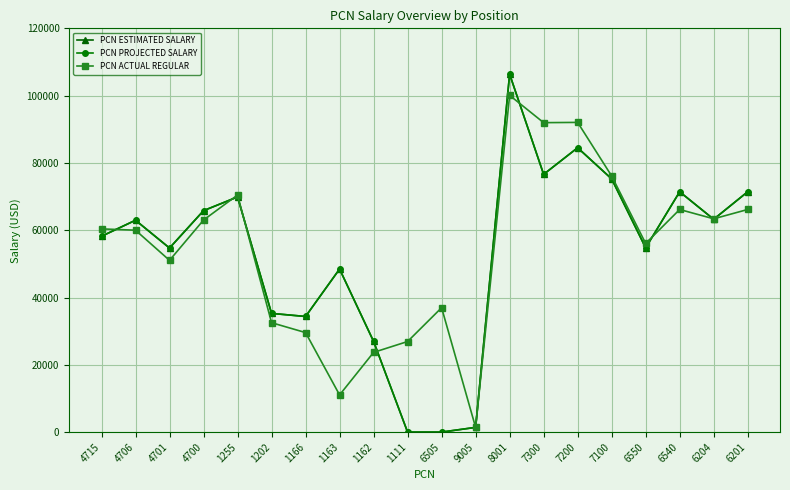

After their last crossing, which series has the higher values: PCN ACTUAL REGULAR or PCN PROJECTED SALARY?

PCN PROJECTED SALARY